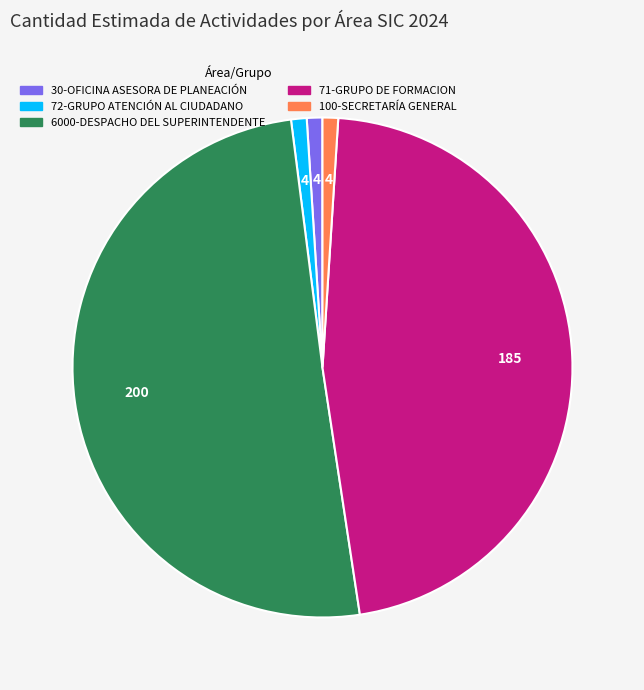

Is there a majority slice in this chart?

Yes